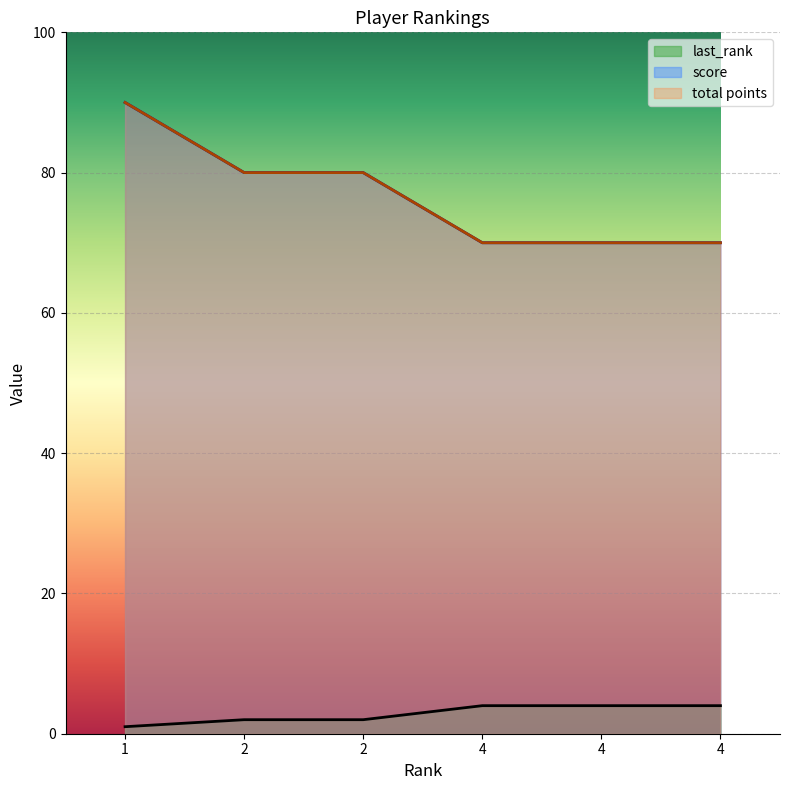

True or false: score and total points intersect in this chart.

False